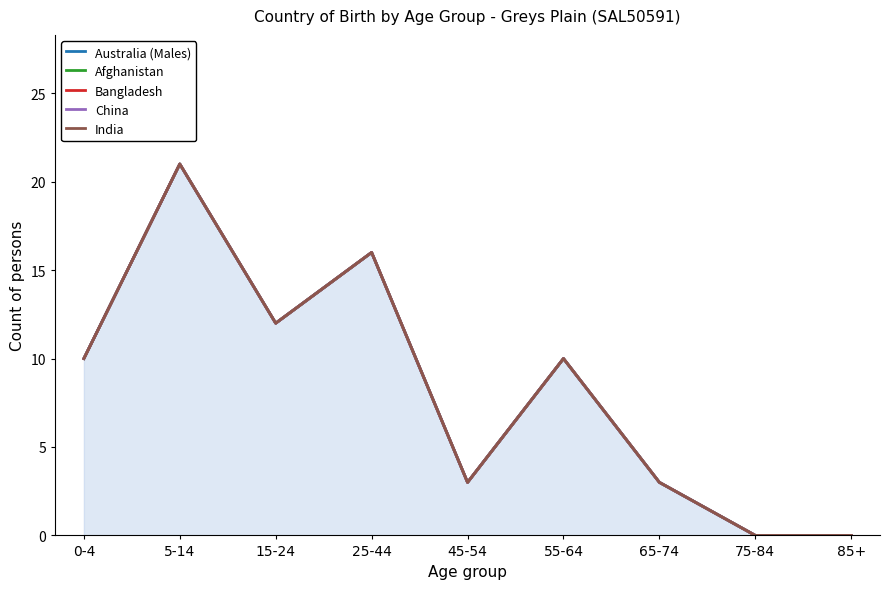

True or false: China has a value of 17 at 15-24.

False